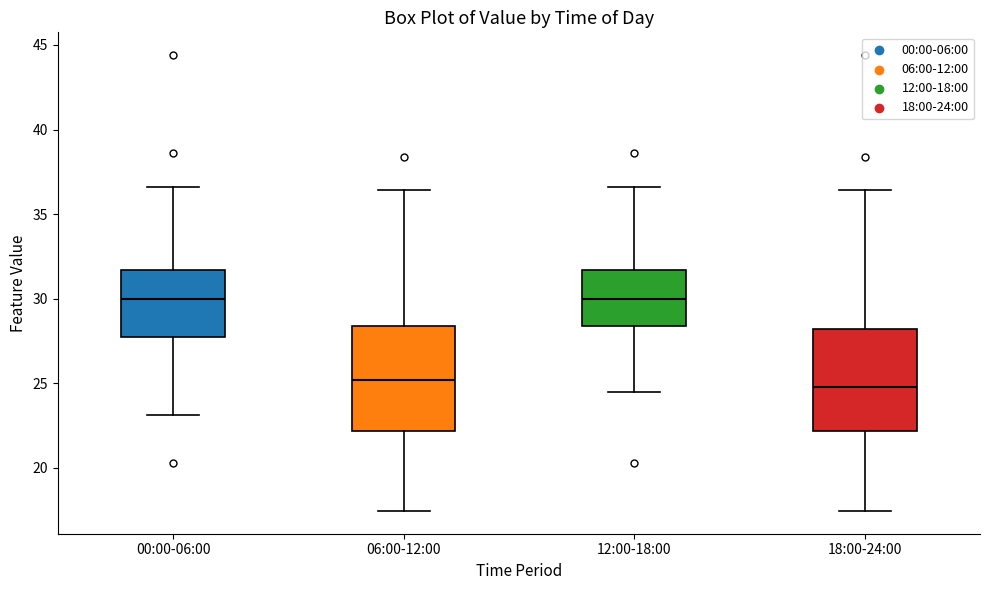

Reading left to right, transcribe this box plot: for each box, give where its median line is, the range the box spans, and where its two whiskers end, as read against the y-axis. The values are not printed on the chart, so give them approximately, as read against the axis.

00:00-06:00: median 30.0, box 27.5 to 31.5, whiskers 23.0 to 36.5
06:00-12:00: median 25.0, box 22.0 to 28.5, whiskers 17.5 to 36.5
12:00-18:00: median 30.0, box 28.5 to 31.5, whiskers 24.5 to 36.5
18:00-24:00: median 25.0, box 22.0 to 28.0, whiskers 17.5 to 36.5